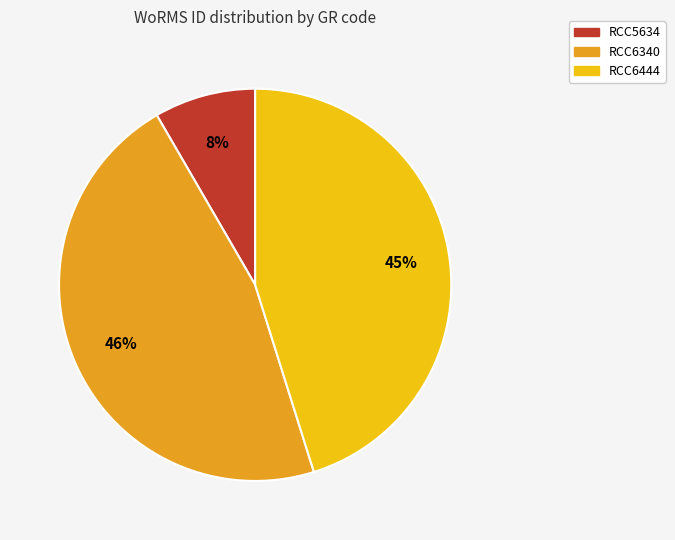

Combined, do RCC5634 and RCC6340 account for over 50%?

Yes